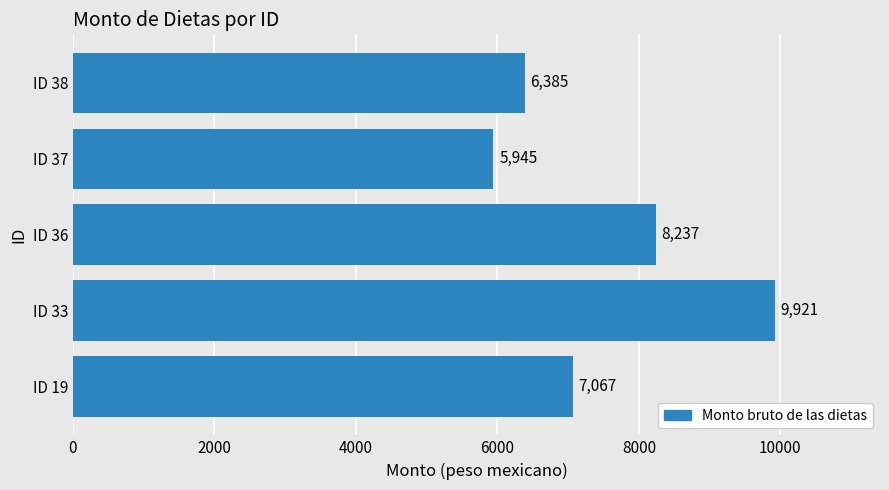

Between ID 19 and ID 37, which is larger?

ID 19